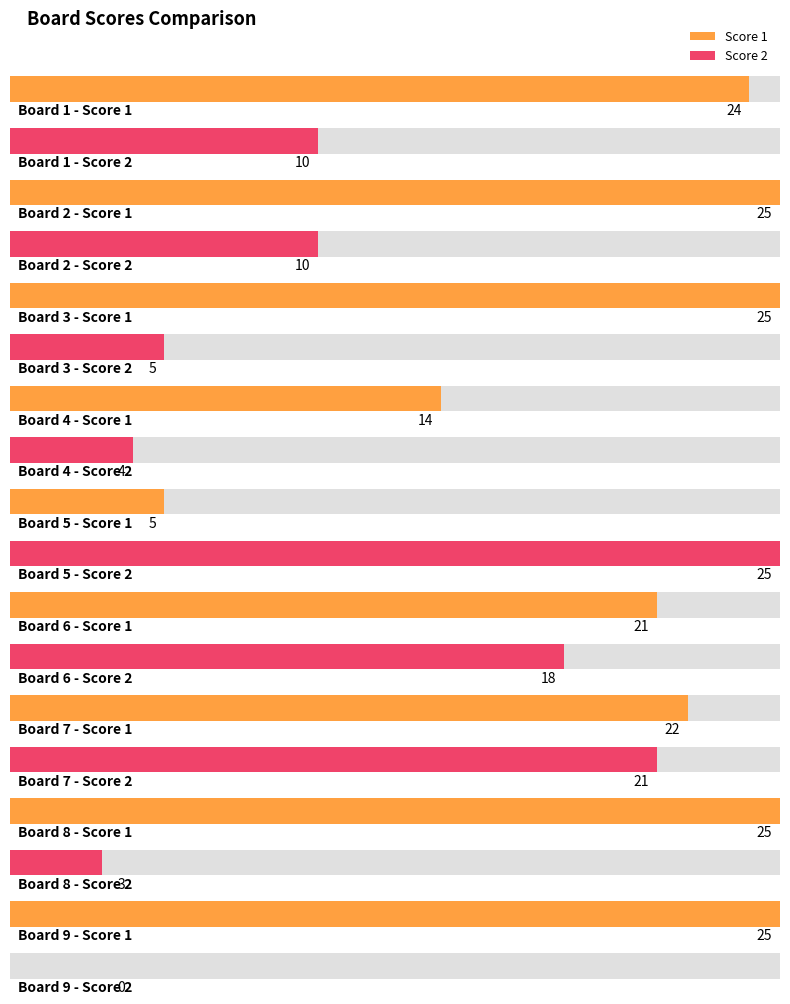

What is the sum of all Score 2 values?

96